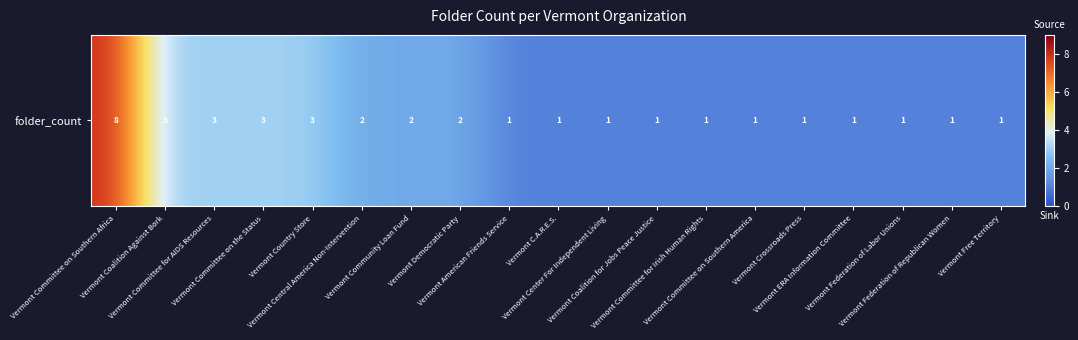

How many values are between 1 and 3?

18